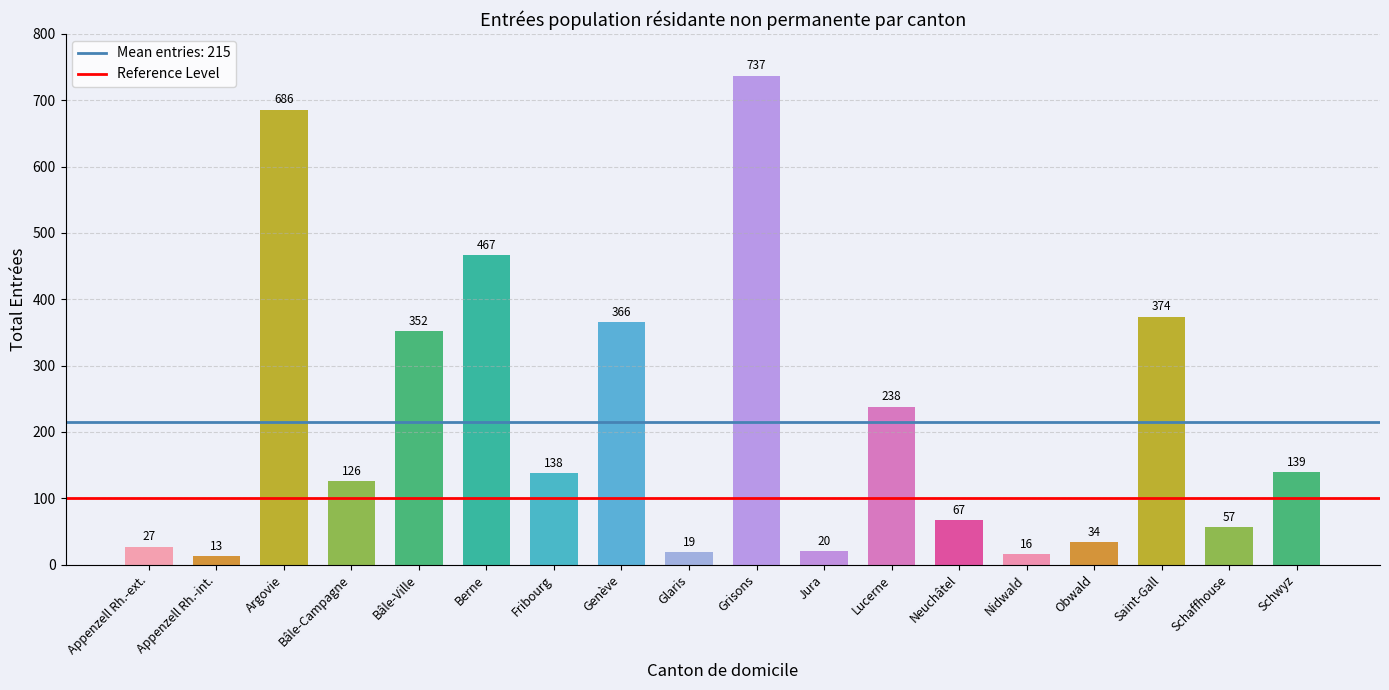

The value at Bâle-Ville is 121. True or false?

False